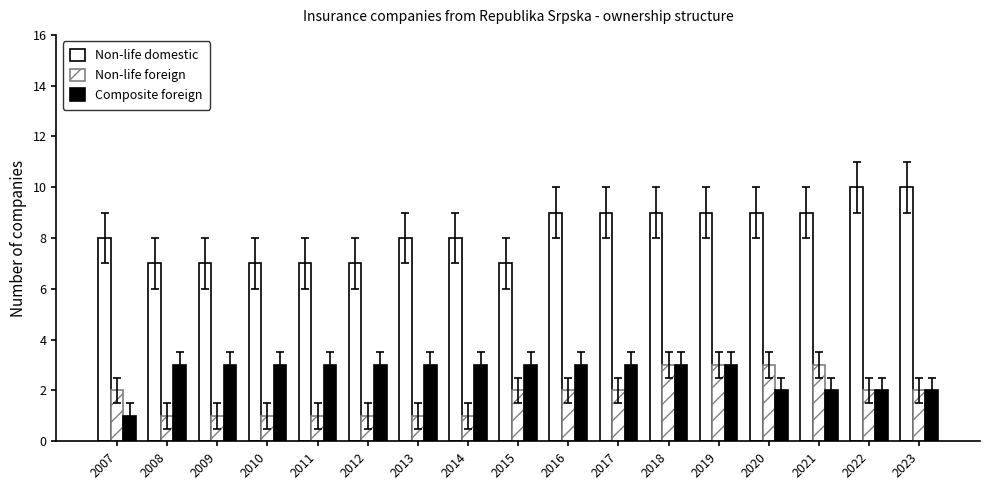

At which category is the sum across all series the highest?

2018